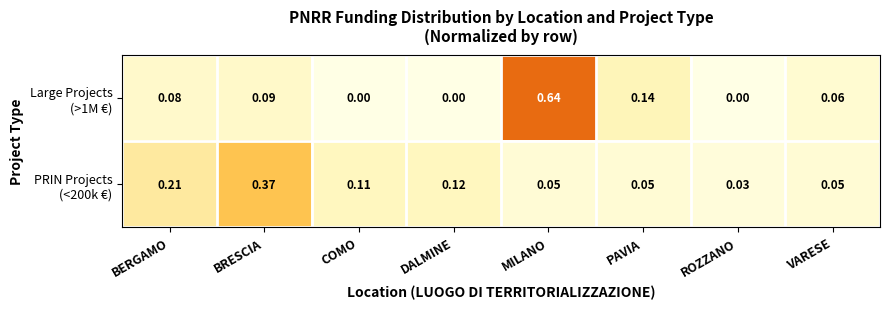

At which category is the sum across all series the highest?

MILANO